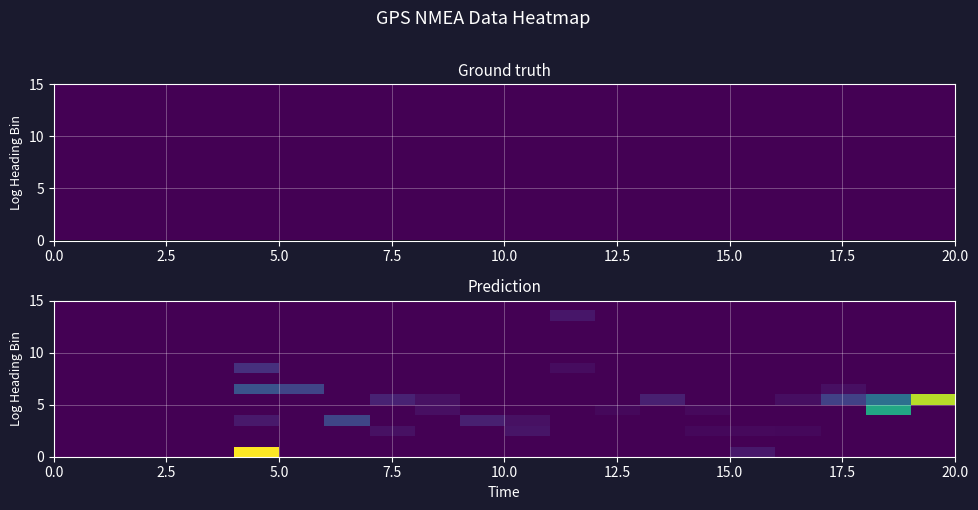

How many distinct data groups are displayed?

15